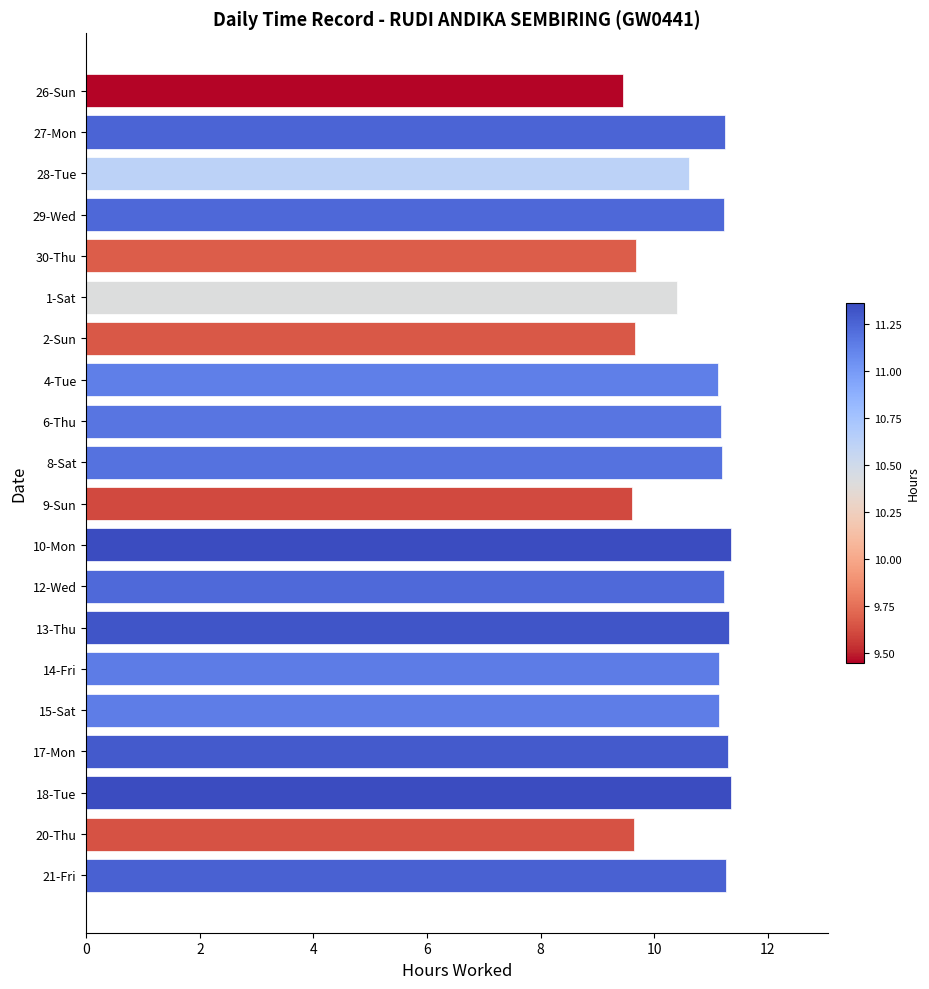

What is the greatest value displayed?

11.4